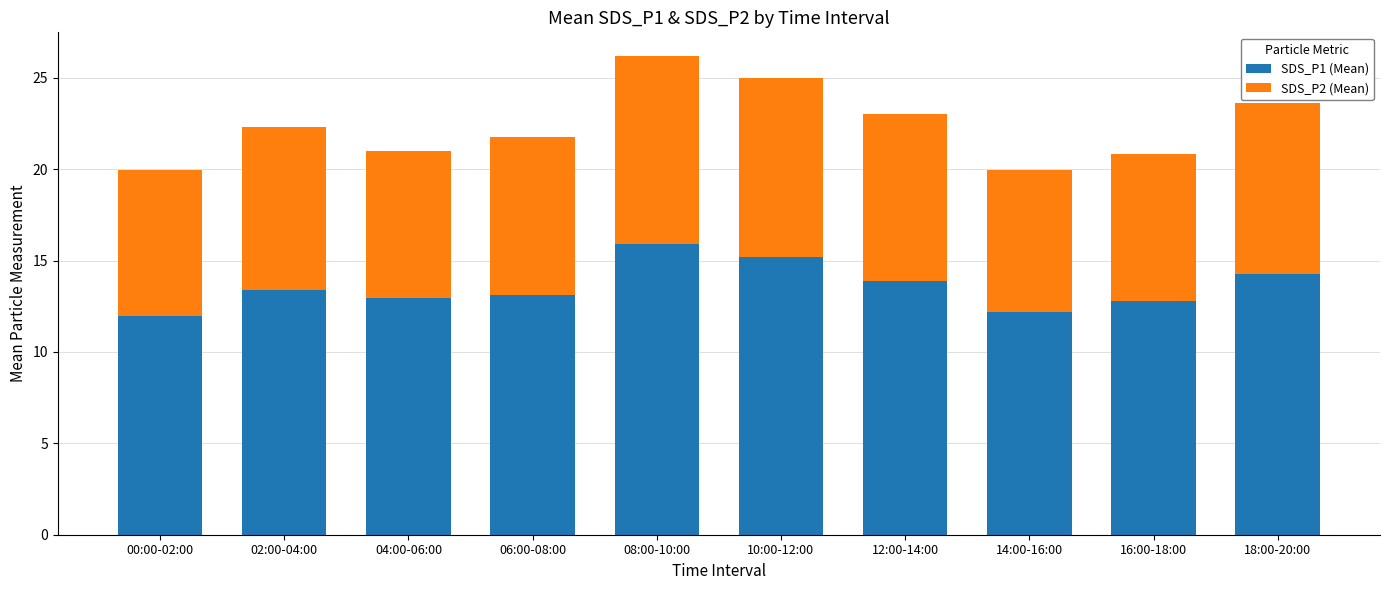

Are the bars grouped side by side (vs. stacked)?

No